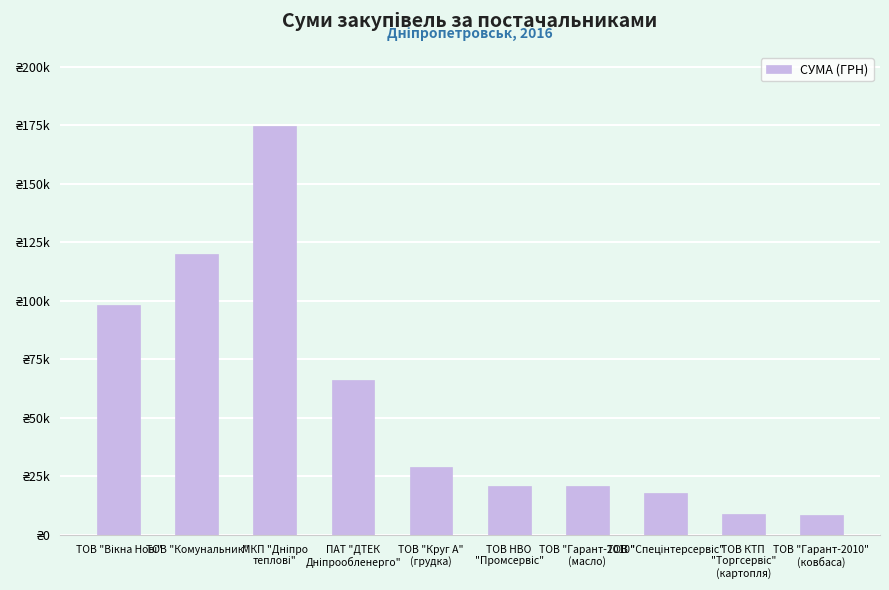

What is the ratio of the value at ТОВ "Круг А"
(грудка) to the value at ТОВ "Комунальник"?

0.2